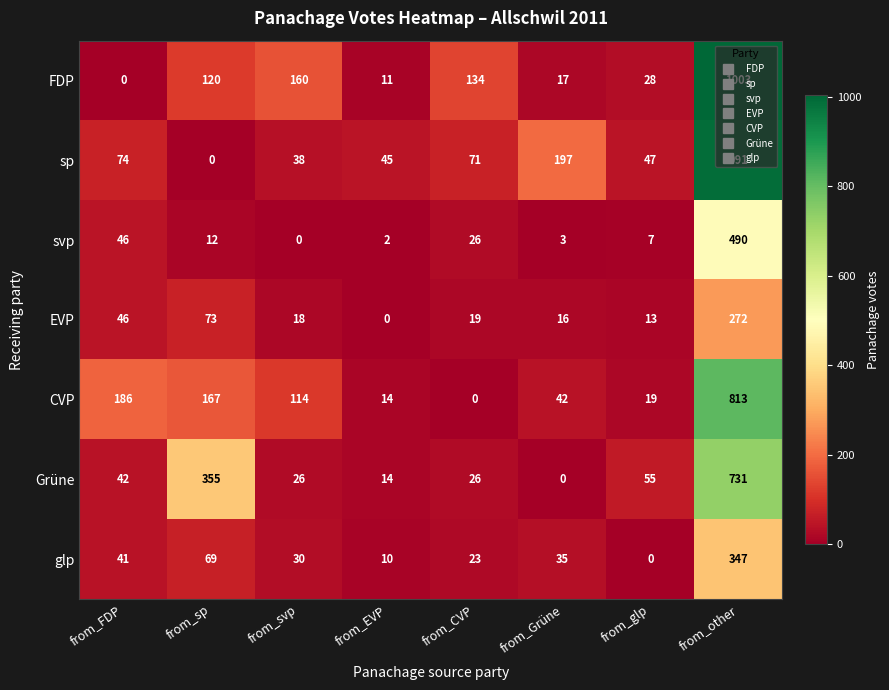

Is it true that FDP equals 202 at from_CVP?

False